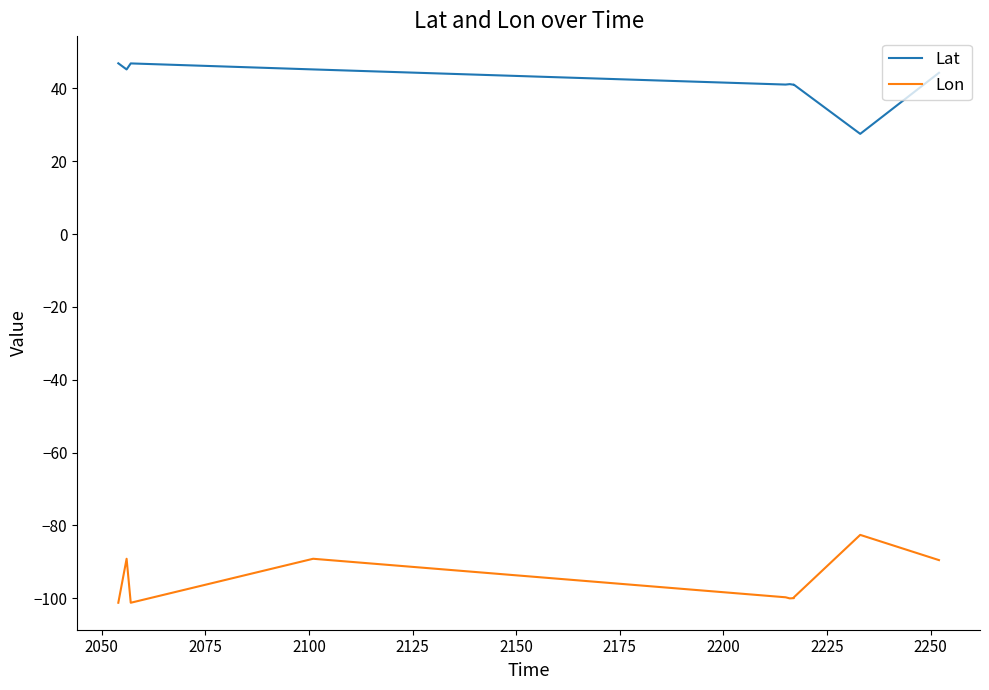

Is it true that Lat equals 65.3 at 2250?

False